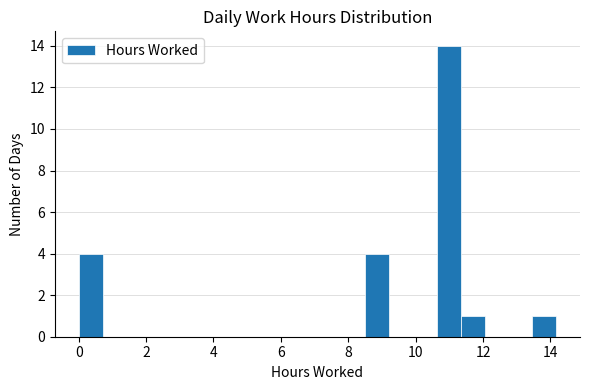

Read against the x-axis, roughly where is the centre of the tallest bar?

11.0